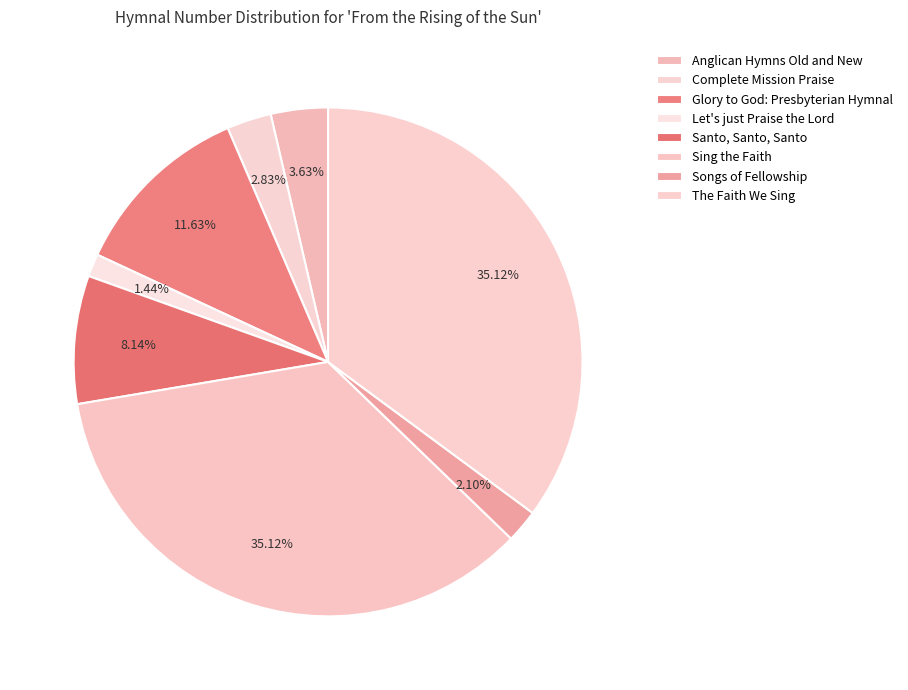

How many slices are in this pie chart?

8